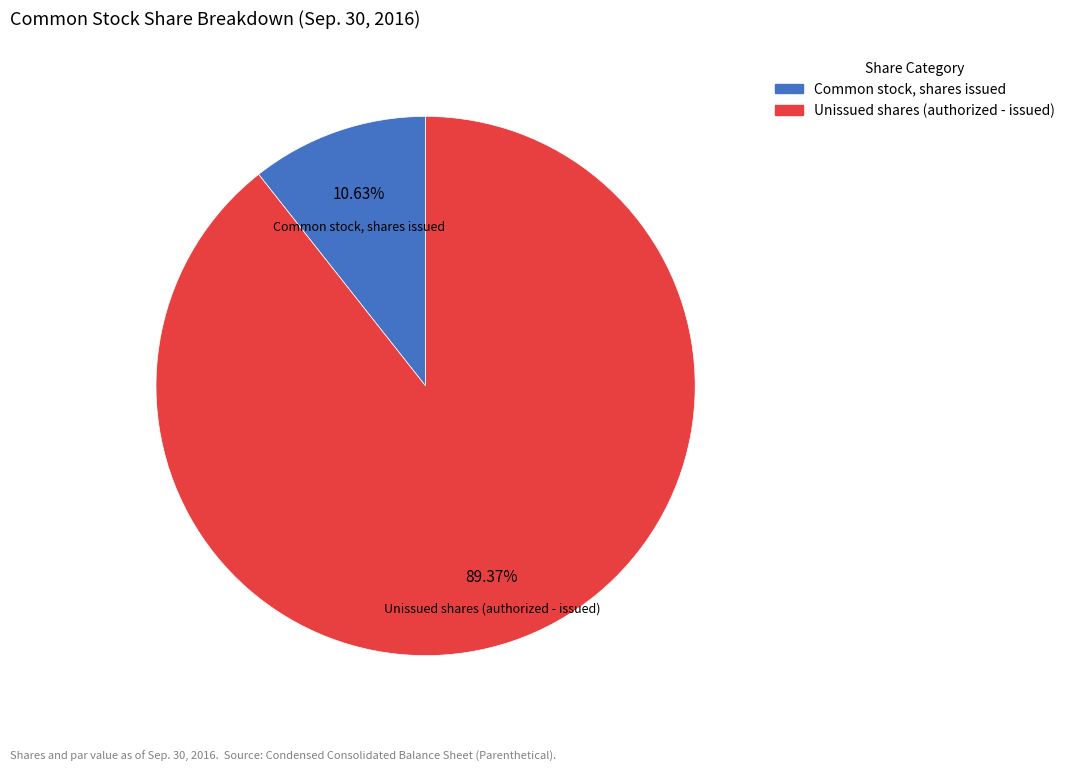

Is there any slice that represents more than half of the pie?

Yes